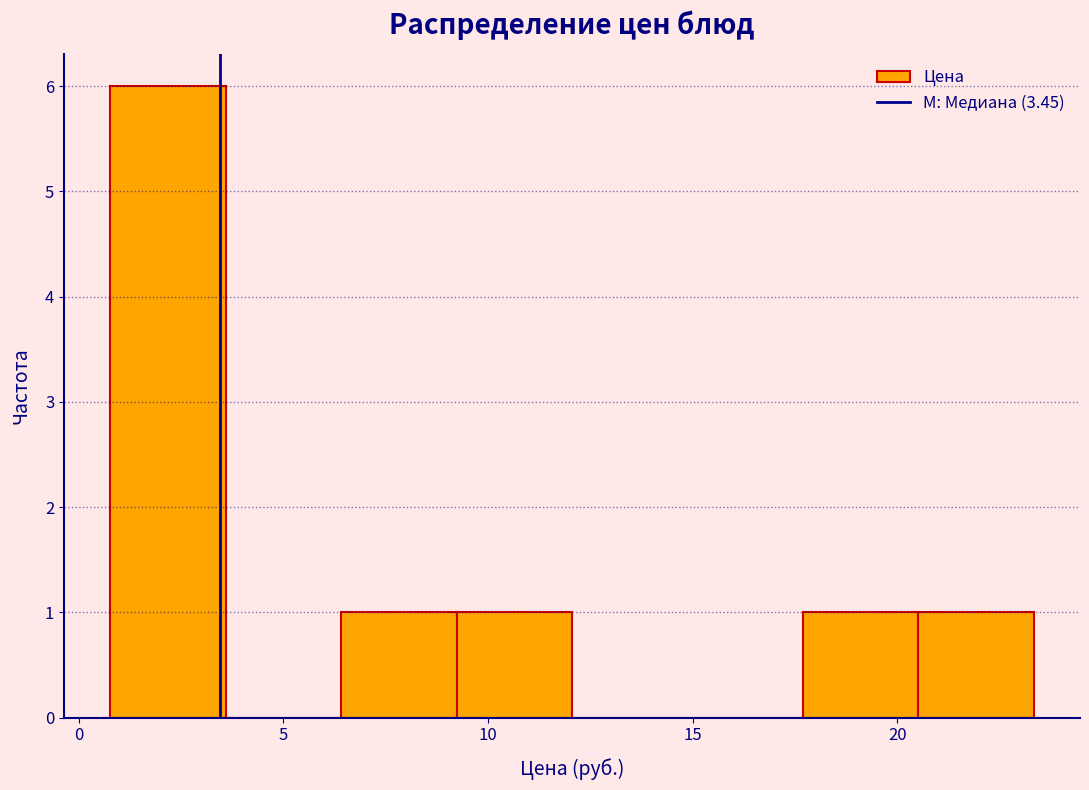

Reading left to right, list every bar in this chart as the range it spans on the x-axis followed by its height. Neither the bar edges nor the heights are printed on the chart, so give them approximately, as read against the axes.

1.0 to 3.5: 6
3.5 to 6.5: 0
6.5 to 9.0: 1
9.0 to 12.0: 1
12.0 to 15.0: 0
15.0 to 17.5: 0
17.5 to 20.5: 1
20.5 to 23.5: 1